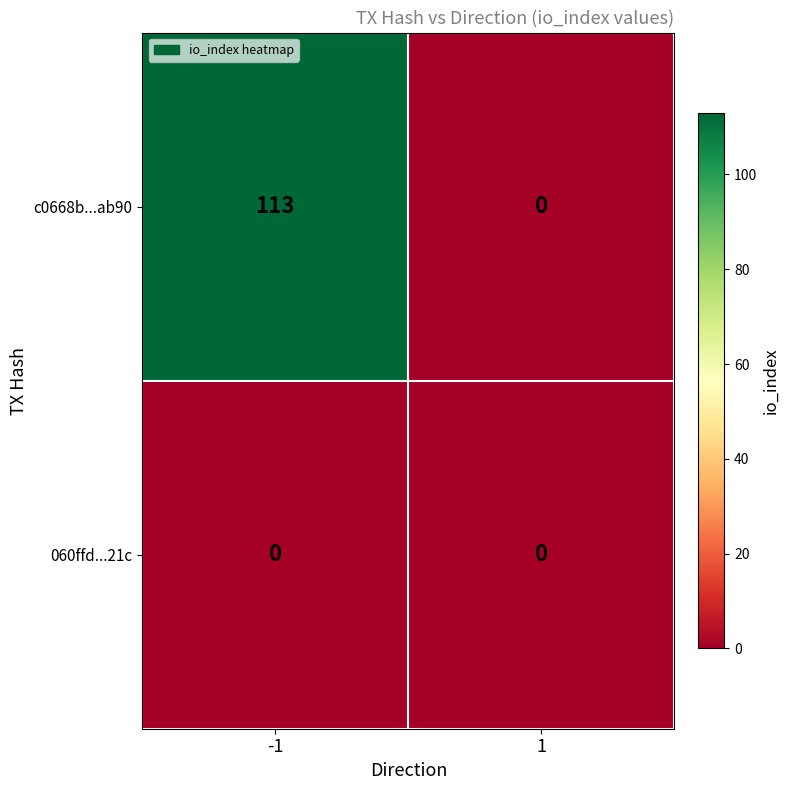

Which series has the largest range (max minus min)?

c0668b...ab90